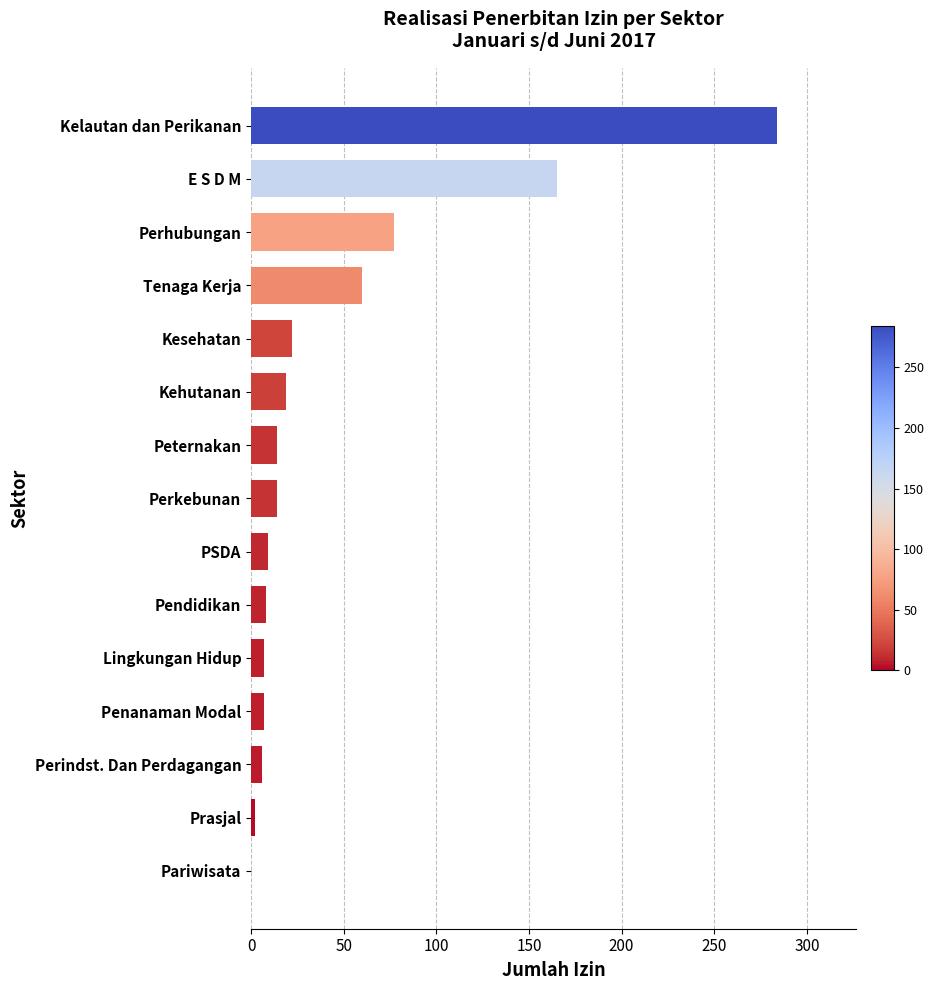

At which label is the value closest to 142?

E S D M